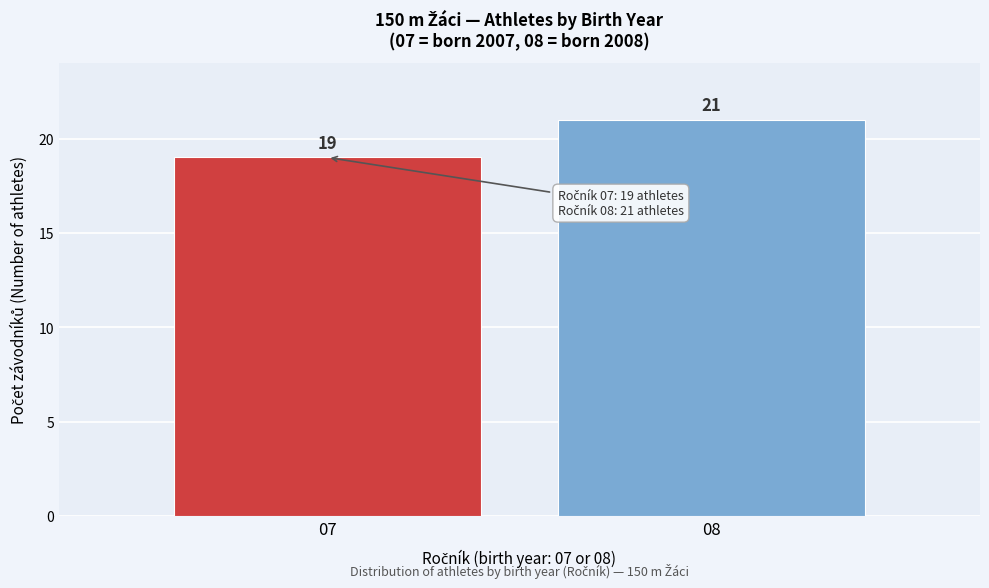

Reading left to right, extract all data points from this chart.

07=19	08=21